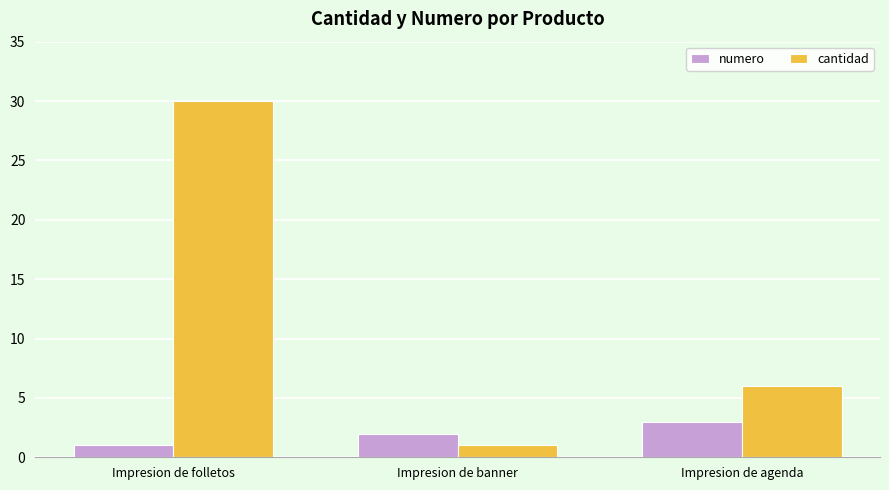

What is the label of the 1st bar from the right?

Impresion de agenda